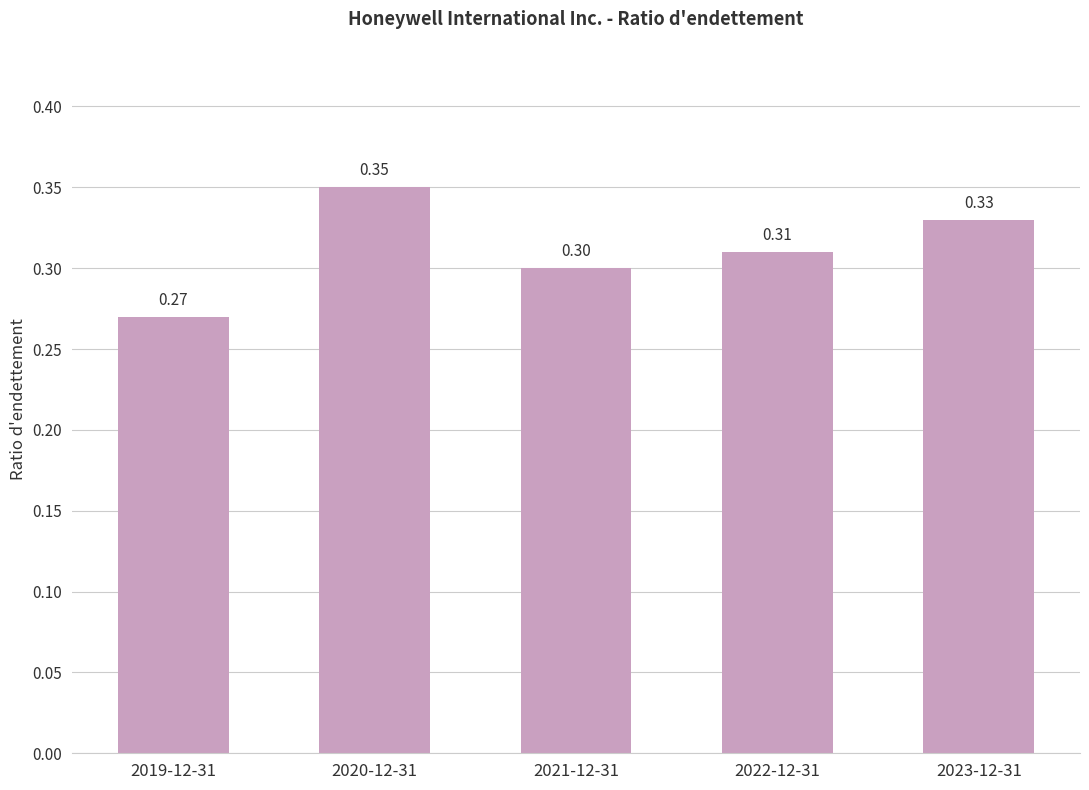

How many values are between 0 and 1?

5